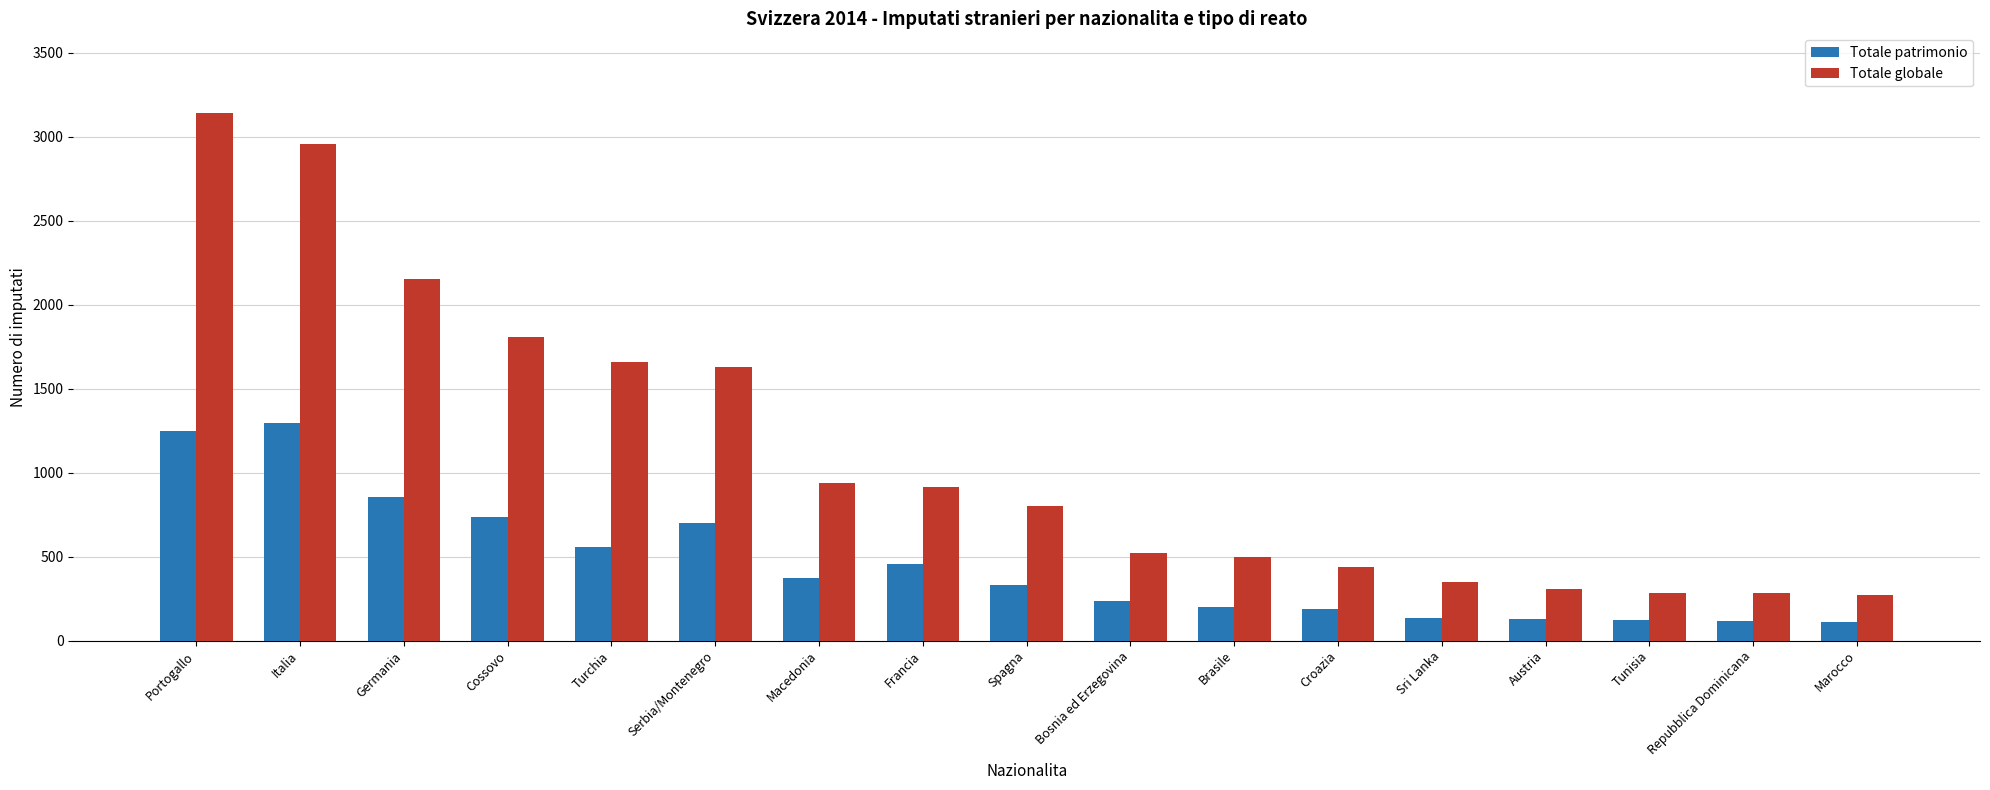

At which label does Totale patrimonio reach its peak?

Italia